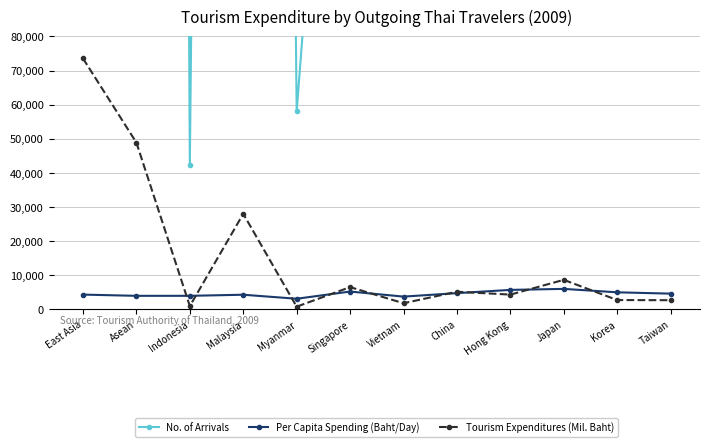

What is the smallest value displayed?

779.5